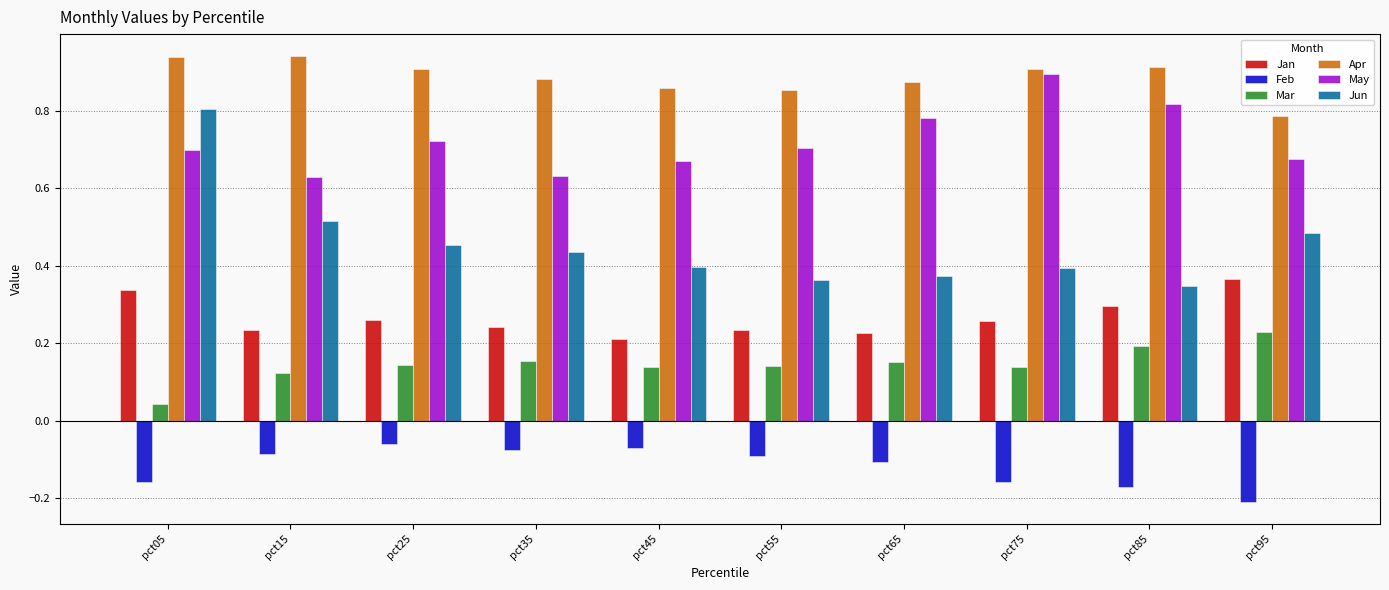

The value of Jun at pct85 is 0.3. True or false?

True